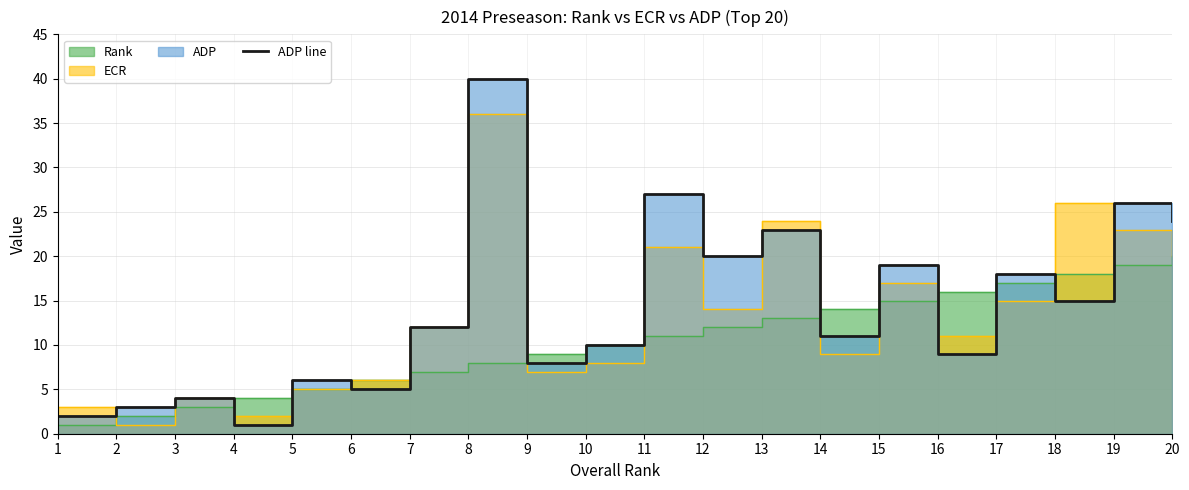

Reading right to left, extract all data points from this chart.

20=24	19=26	18=15	17=18	16=9	15=19	14=11	13=23	12=20	11=27	10=10	9=8	8=40	7=12	6=5	5=6	4=1	3=4	2=3	1=2